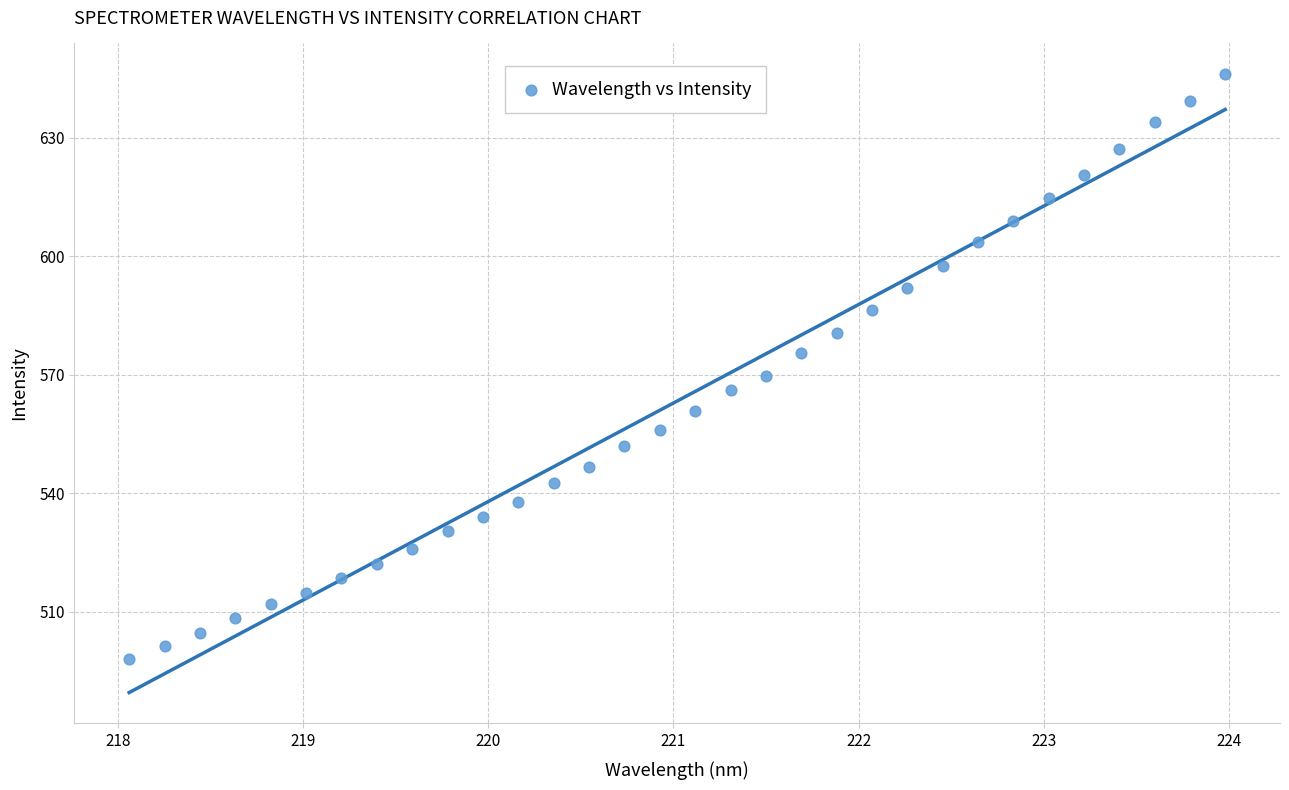

What is the range of Y values (max minus min)?

148.1